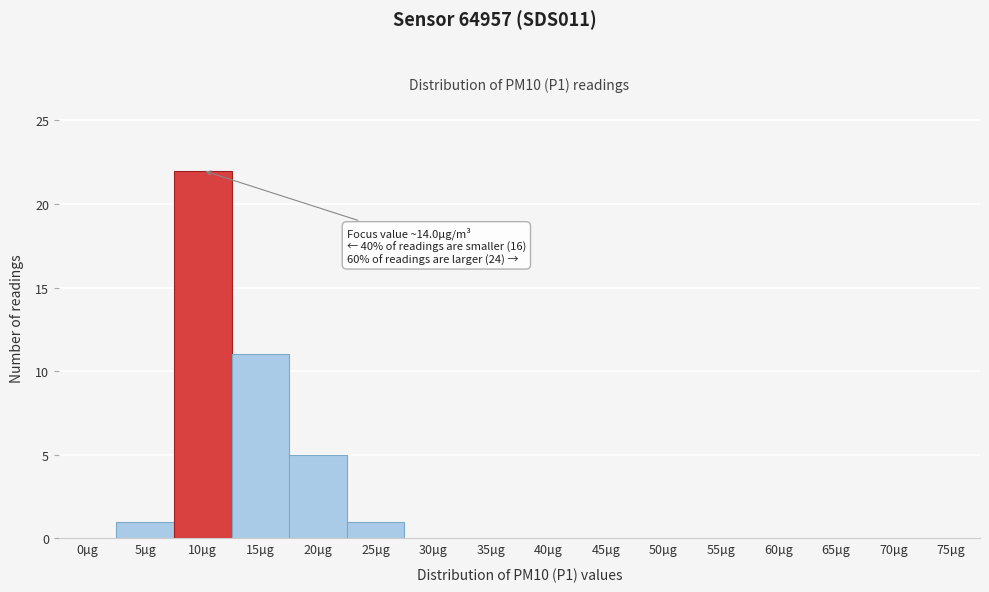

Reading left to right, what are all the values shown in this chart?

0µg=0	5µg=1	10µg=22	15µg=11	20µg=5	25µg=1	30µg=0	35µg=0	40µg=0	45µg=0	50µg=0	55µg=0	60µg=0	65µg=0	70µg=0	75µg=0